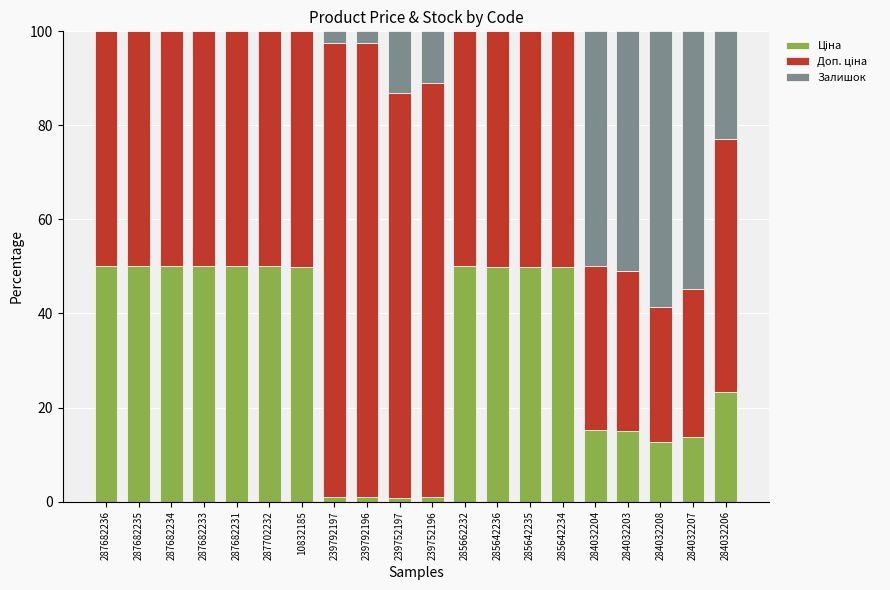

At how many categories does at least one series exceed 86?

4